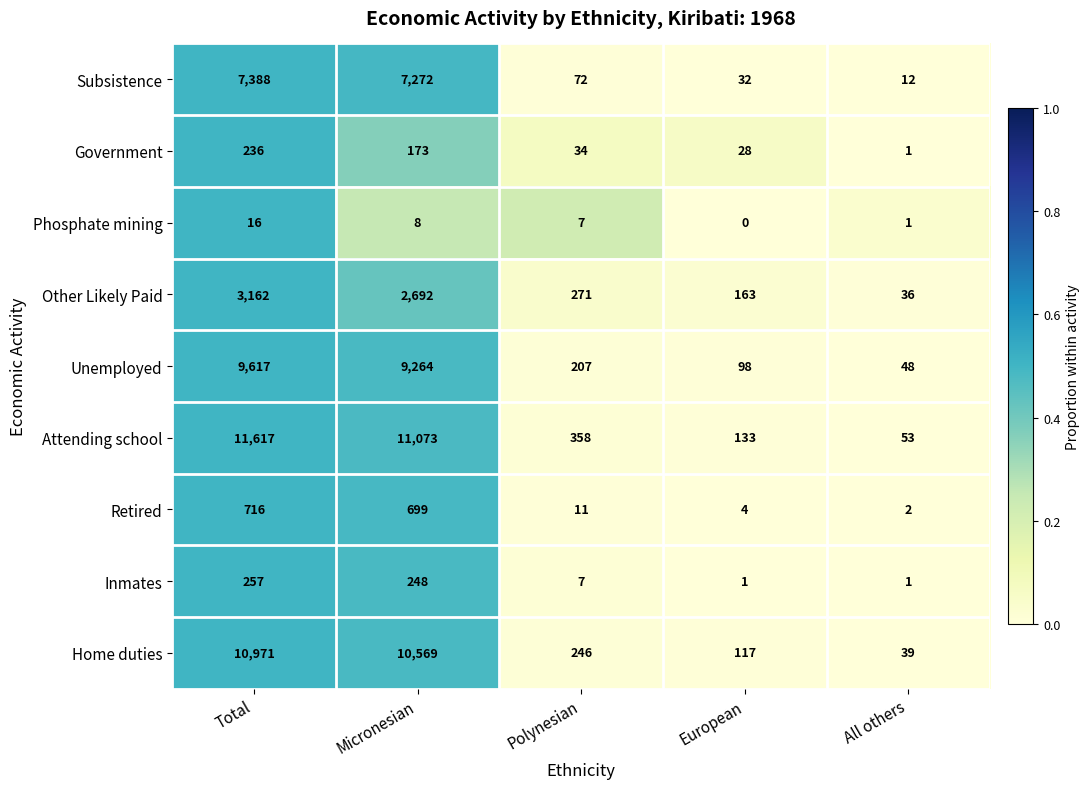

List the series in order of their peak value, highest first.

Attending school, Home duties, Unemployed, Subsistence, Other Likely Paid, Retired, Inmates, Government, Phosphate mining